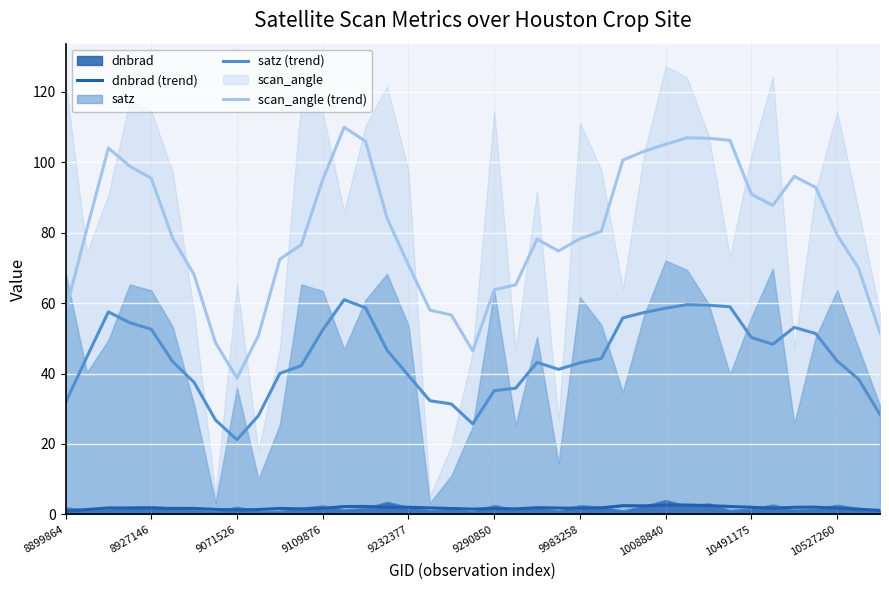

At which label is dnbrad (trend) closest to 1?

8899864